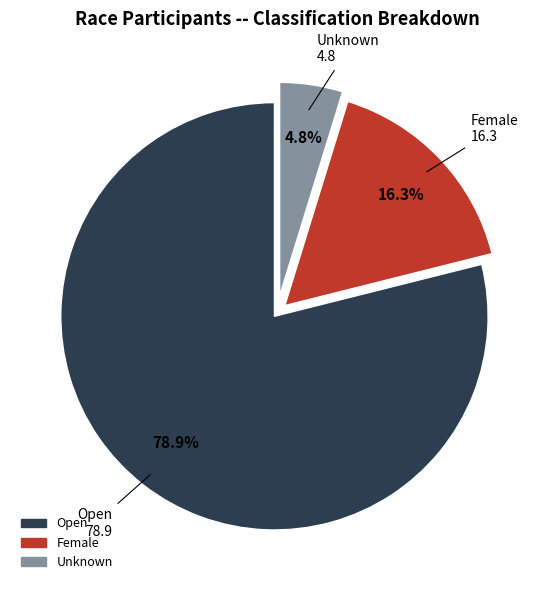

True or false: Female accounts for 16% of the total.

True